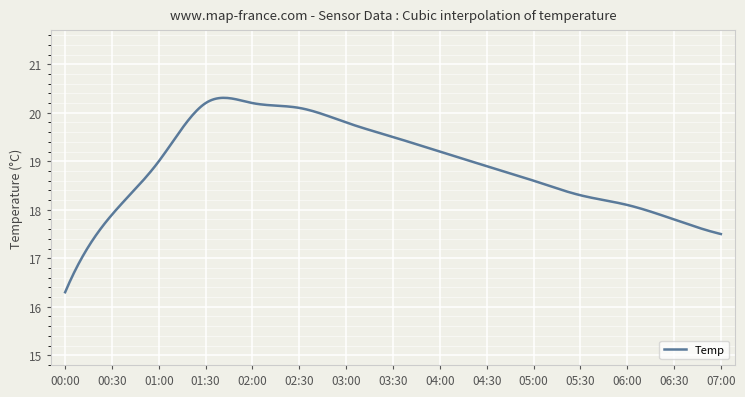

What is the smallest value displayed?

16.3